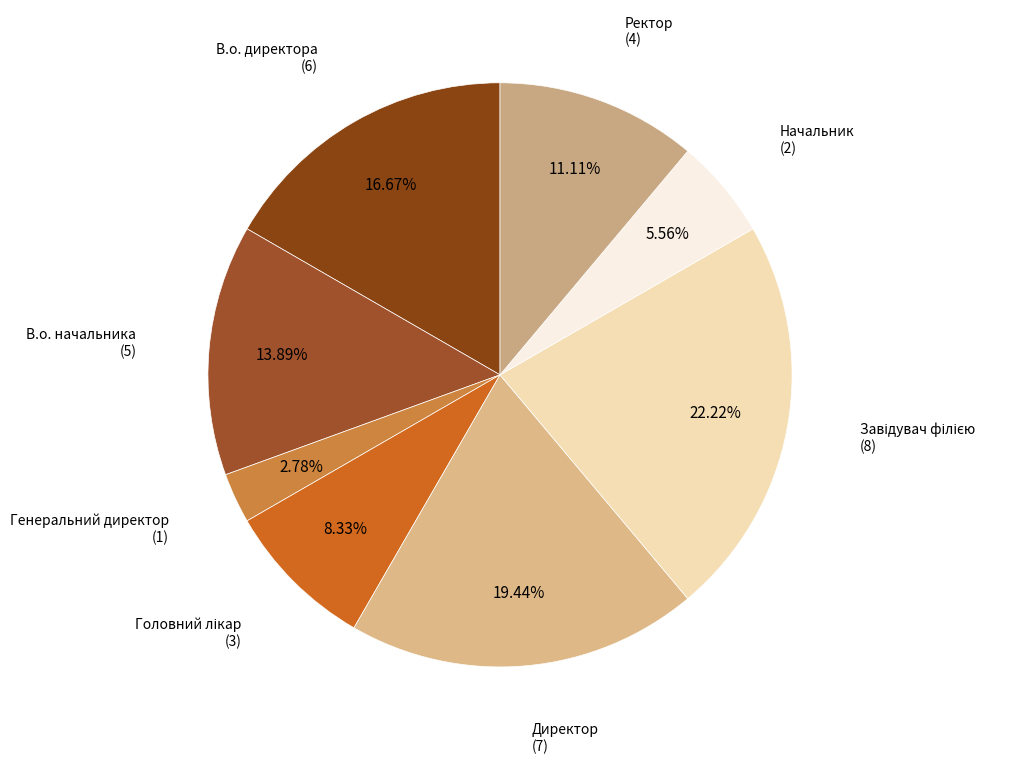

To the nearest percent, what is the difference between the В.о. директора and Начальник slice percentages?

11%